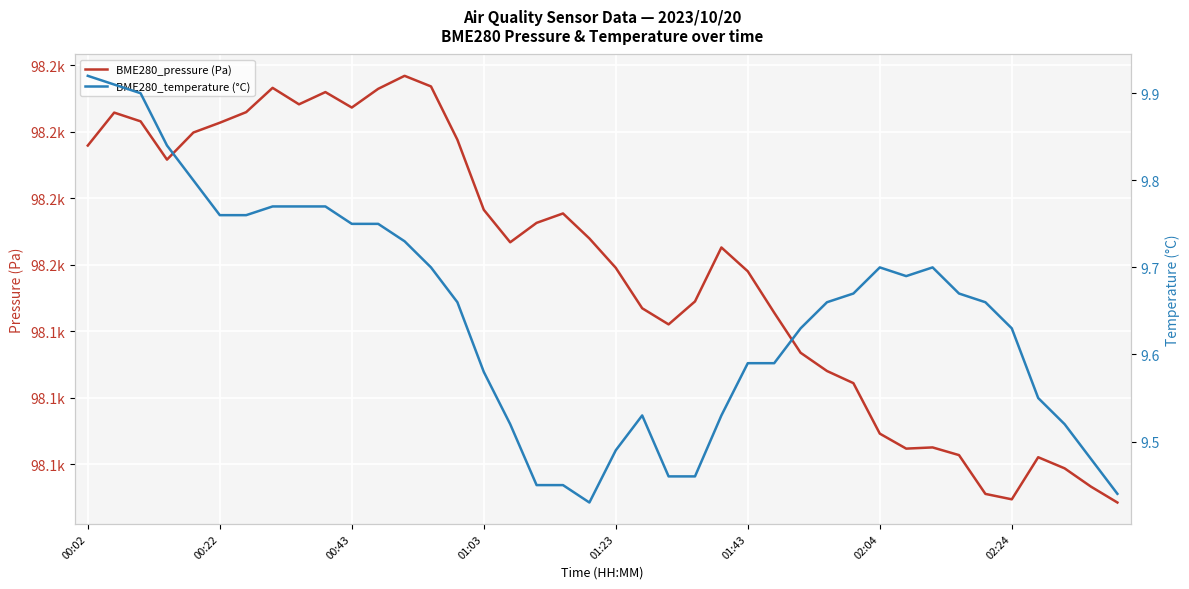

The value of BME280_temperature (°C) at 00:02 is 9.9. True or false?

True